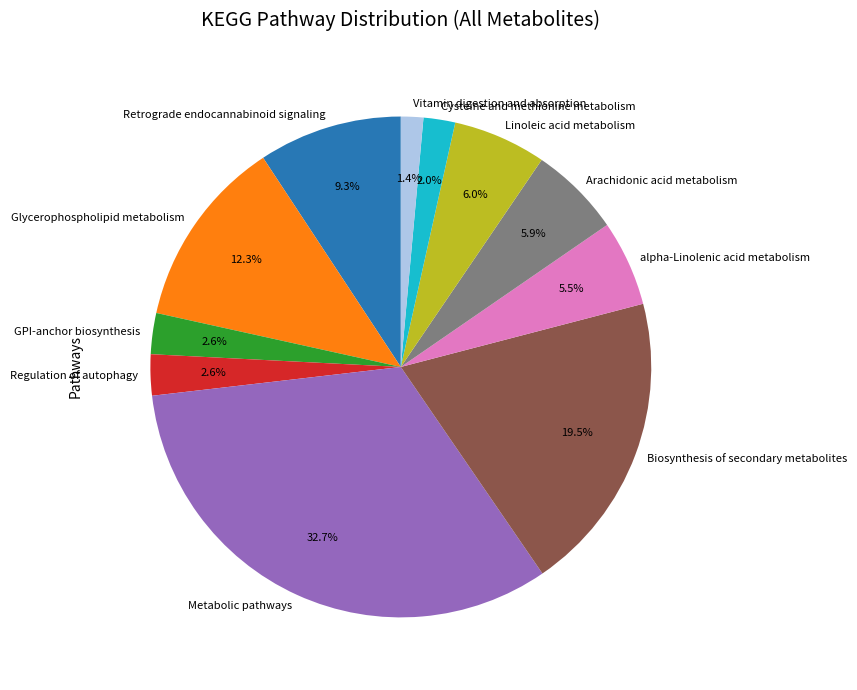

Does Arachidonic acid metabolism account for over 50% of the chart?

No